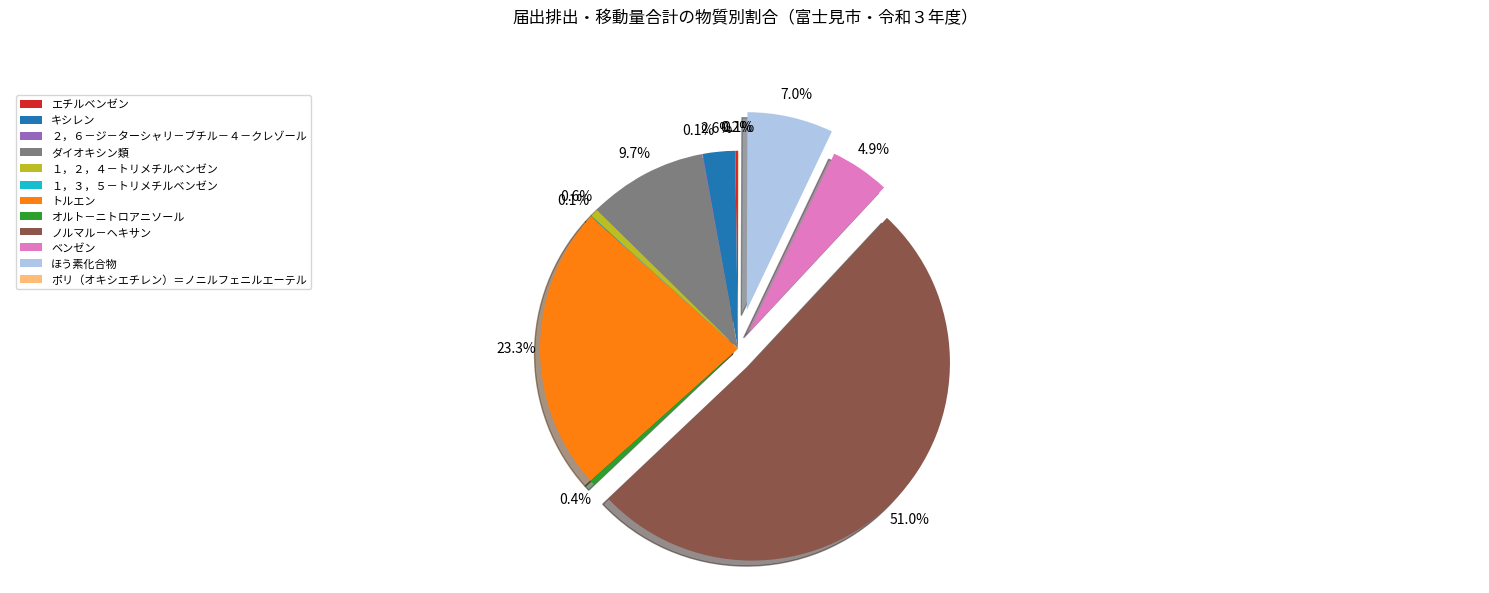

Approximately how many times larger is the value at ノルマル－ヘキサン compared to １，２，４－トリメチルベンゼン?

78.7